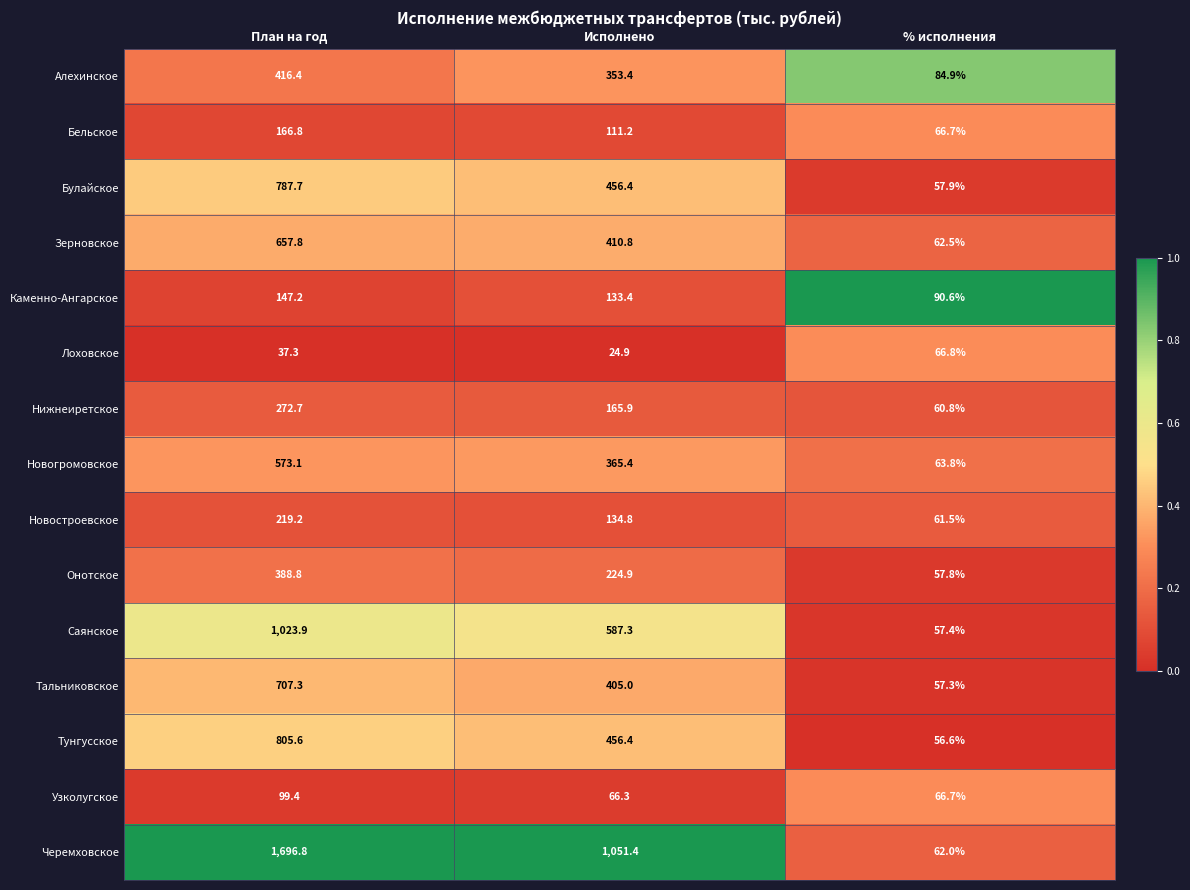

Which category has the highest value across all series?

План на год